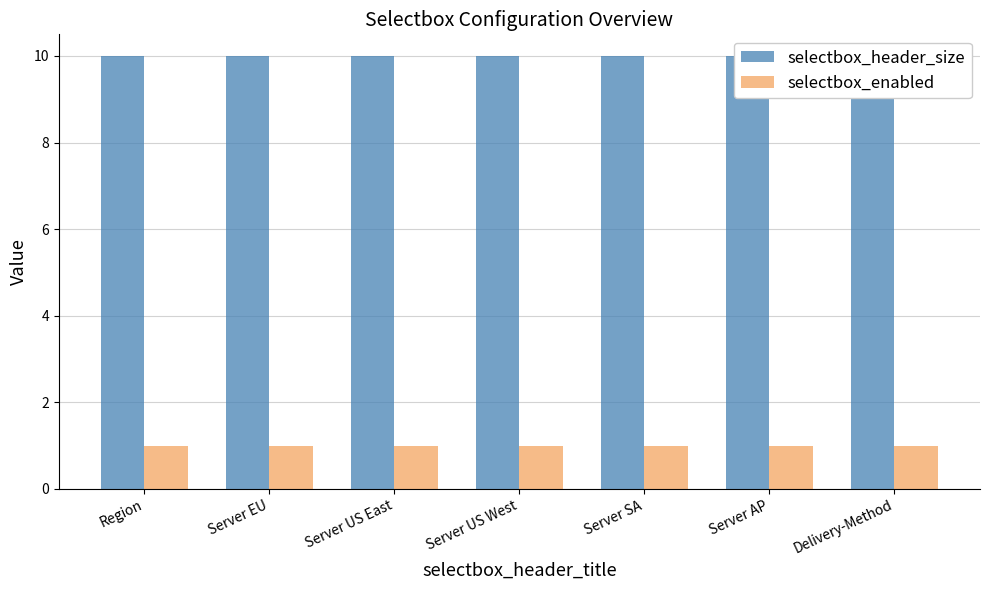

What is the maximum value shown in the chart?

10